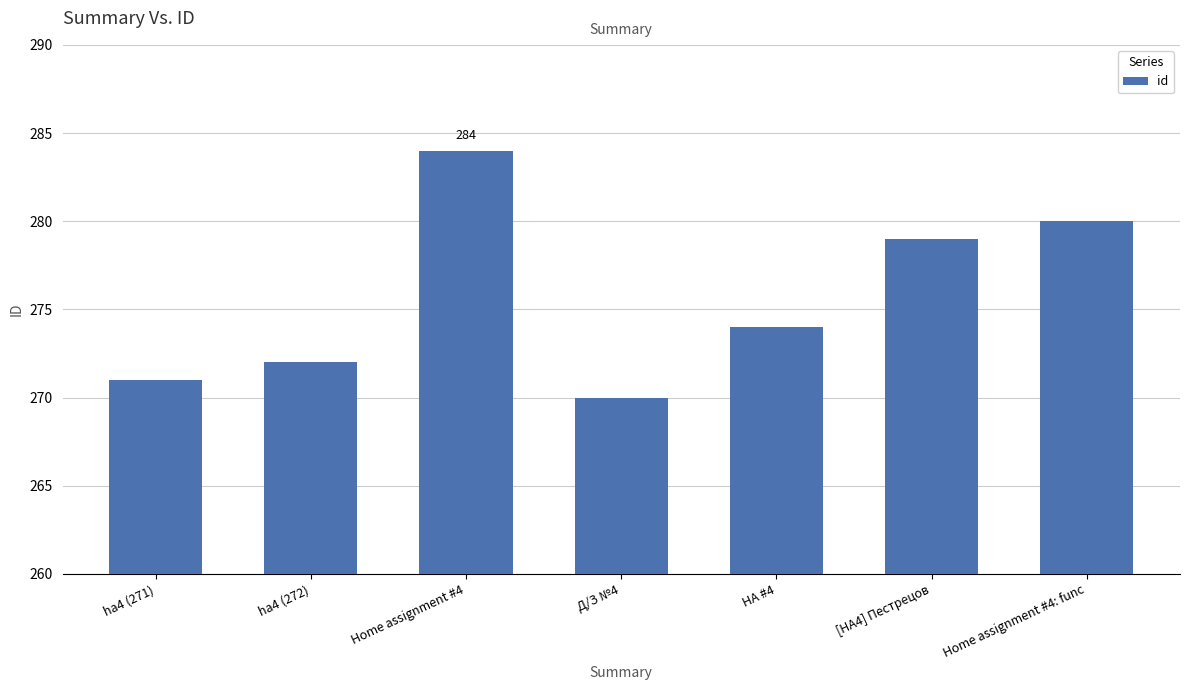

List the labels in order of value, smallest first.

Д/З №4, ha4 (271), ha4 (272), HA #4, [HA4] Пестрецов, Home assignment #4: func, Home assignment #4